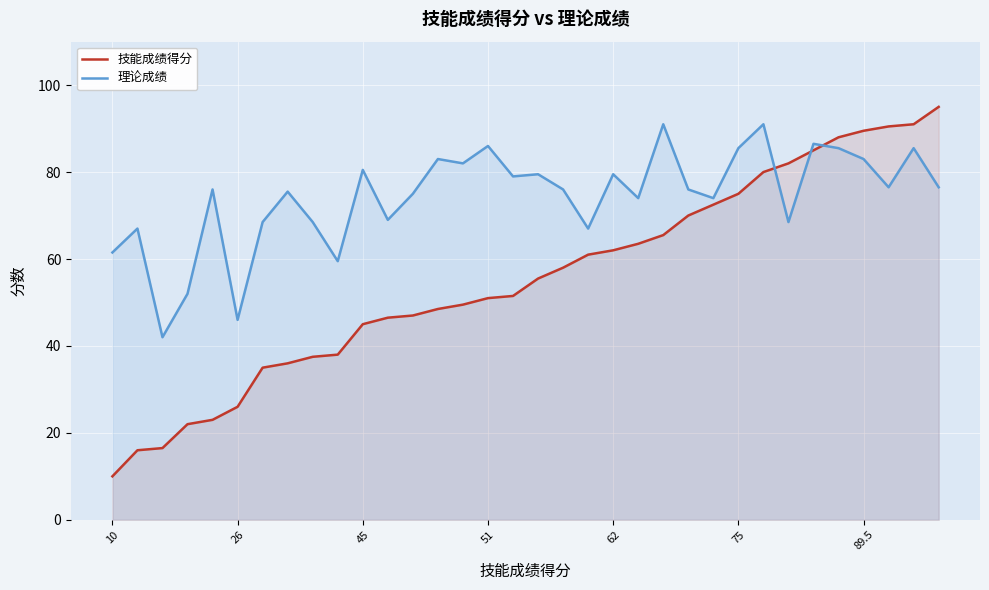

The value of 理论成绩 at 7 is 100.7. True or false?

False